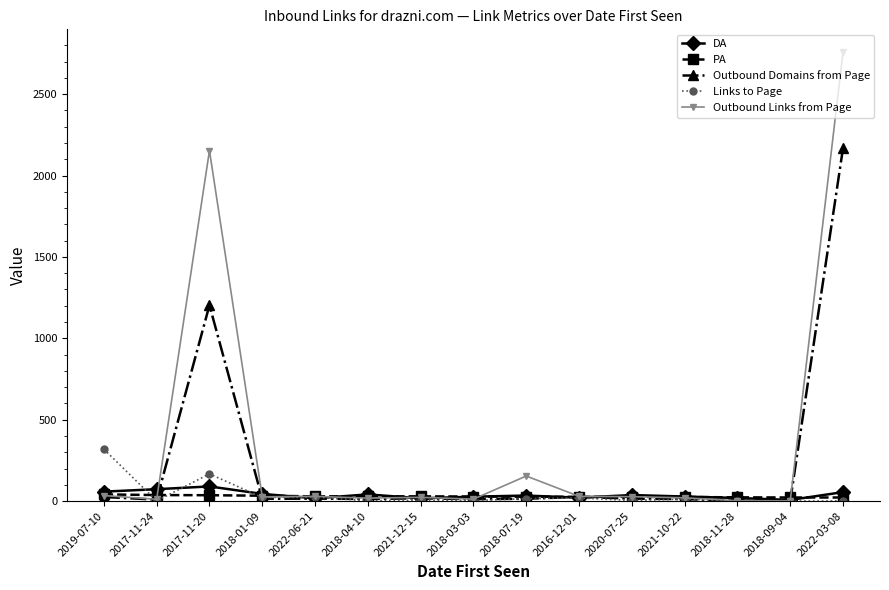

What is the average value of the Links to Page series?

40